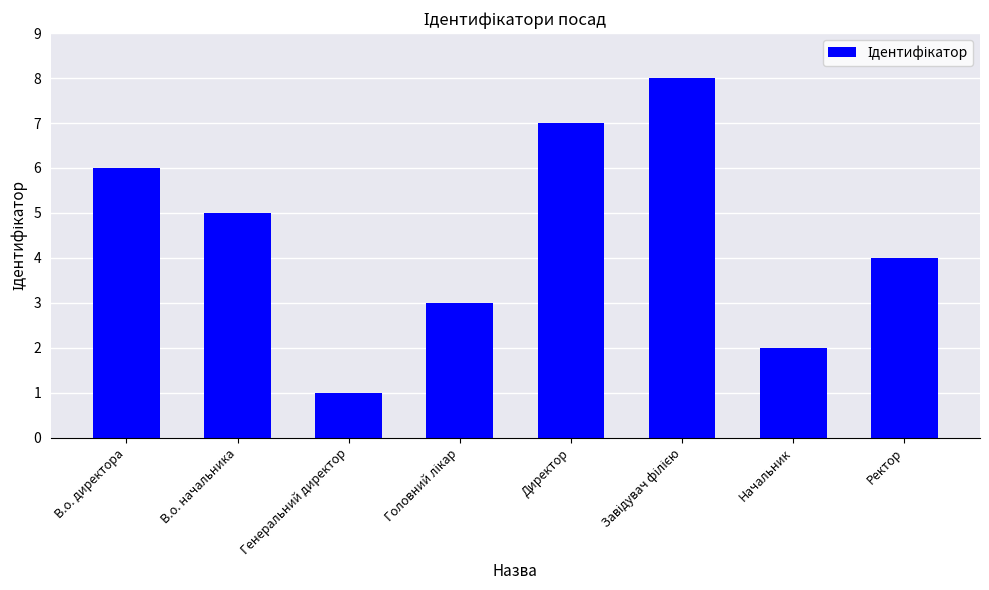

At which label is the value closest to 4?

Ректор